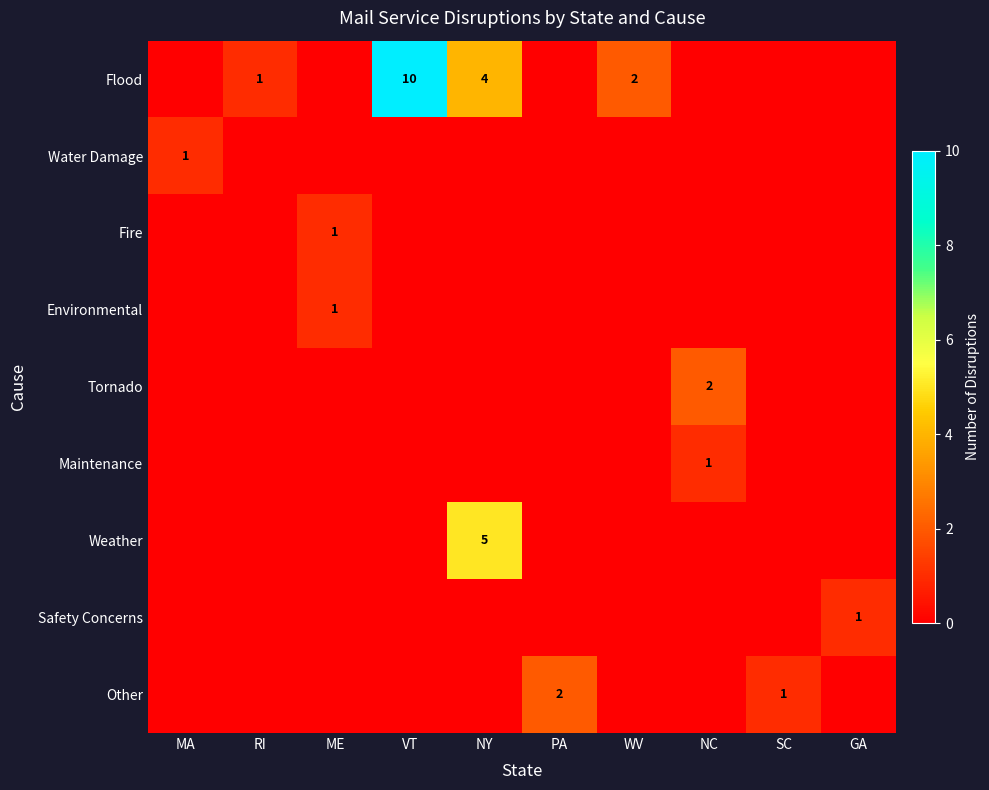

What is the greatest value displayed?

10